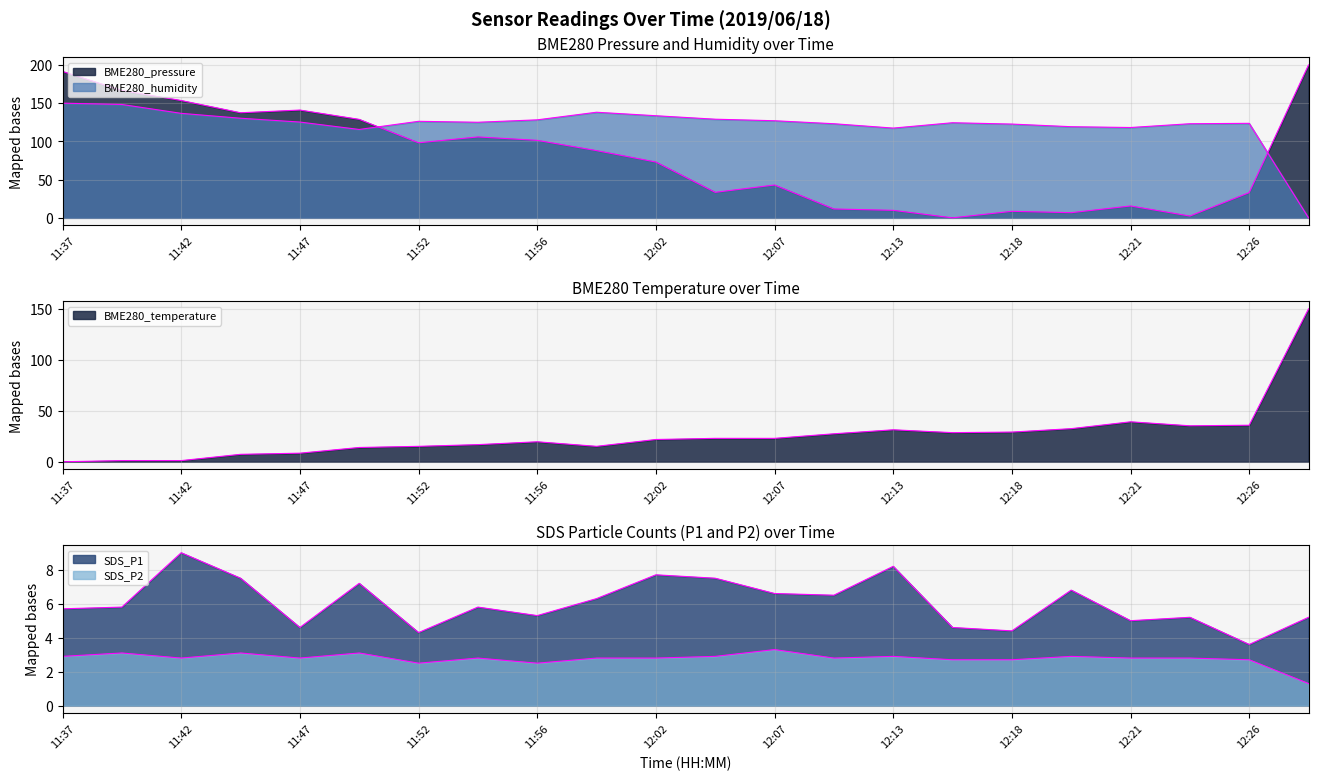

How many values in BME280_pressure are above zero?

21